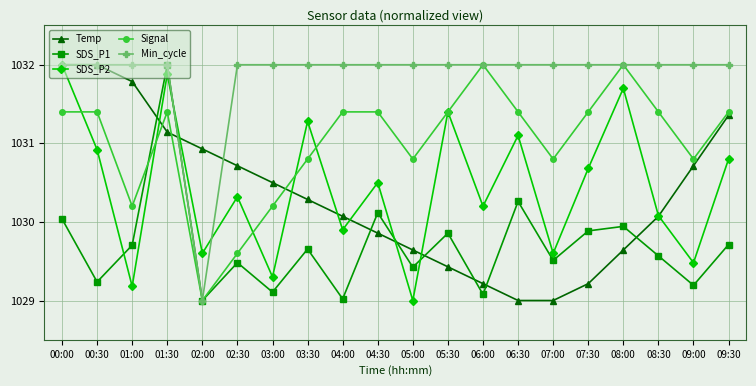

The value of Temp at 03:30 is 1030.3. True or false?

True